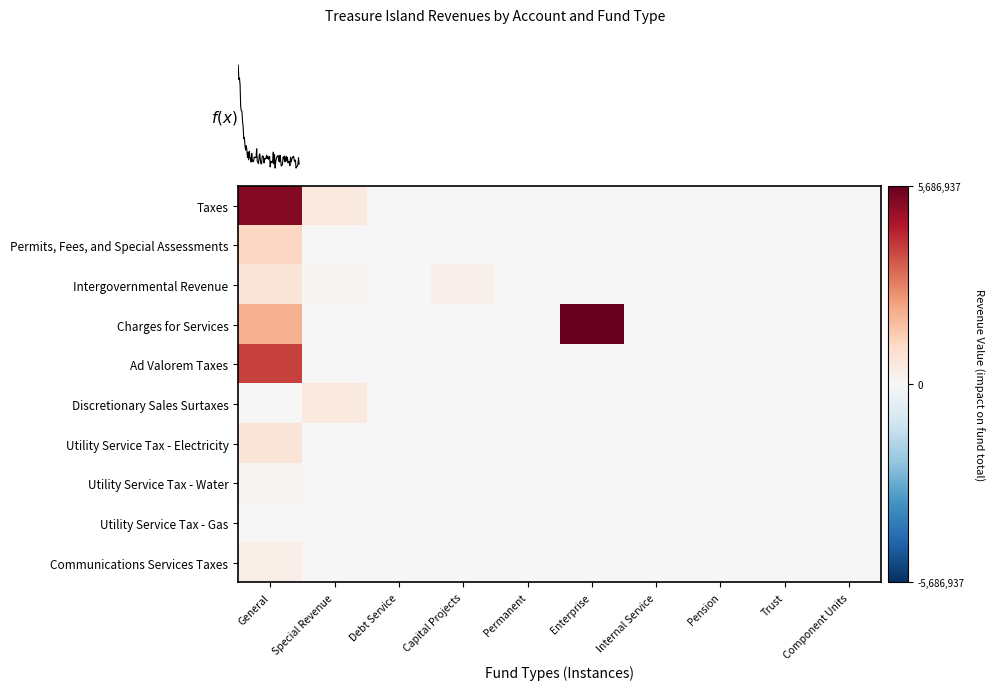

Which series has the largest total across all categories?

Charges for Services